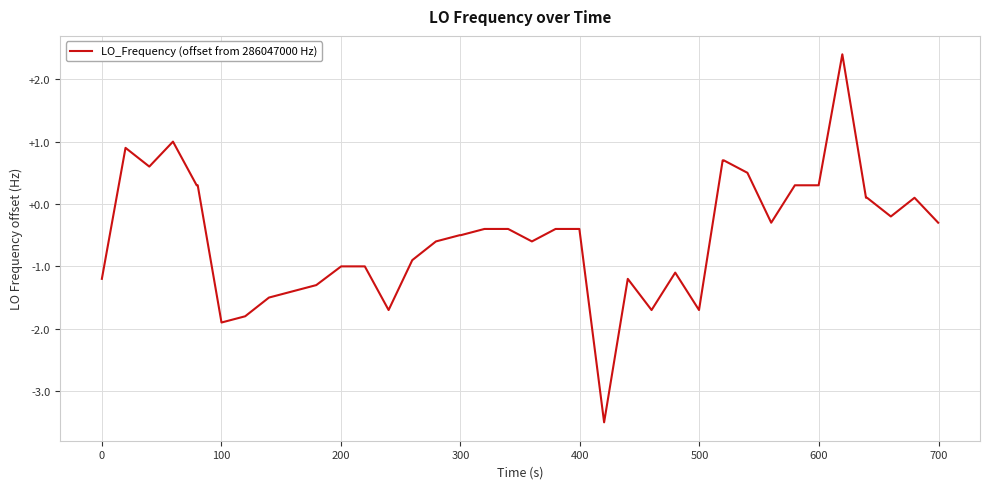

How many series are shown in this chart?

1